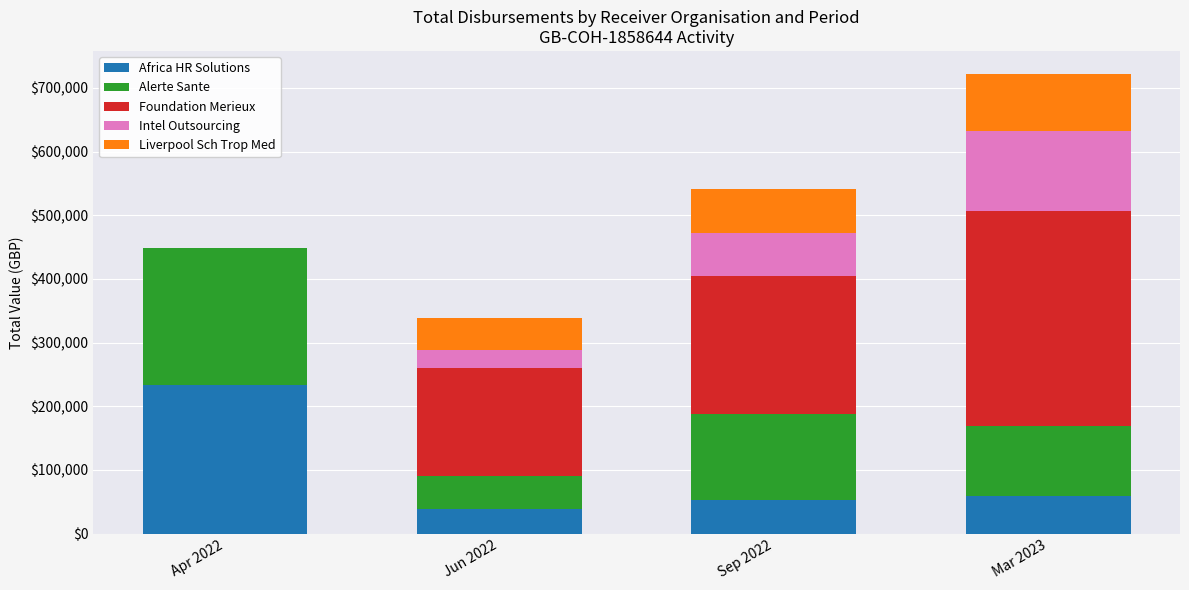

At which category is the sum across all series the highest?

Mar 2023